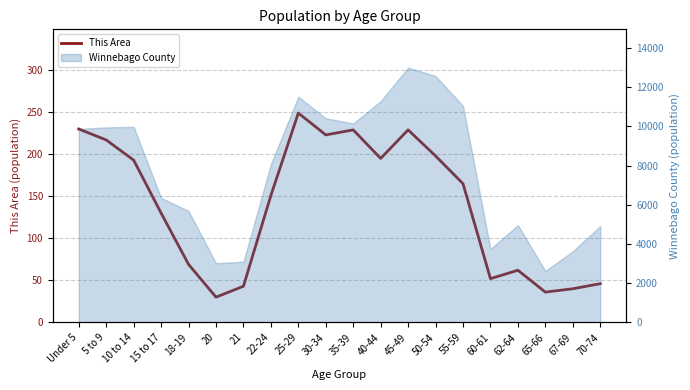

What is the ratio of the value at 22-24 to the value at 35-39?

0.7